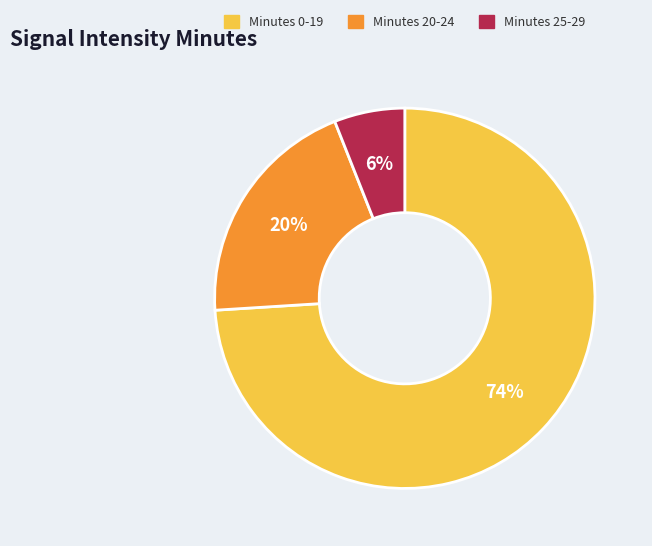

To the nearest percent, what is the combined percentage of Minutes 0-19 and Minutes 25-29?

80%